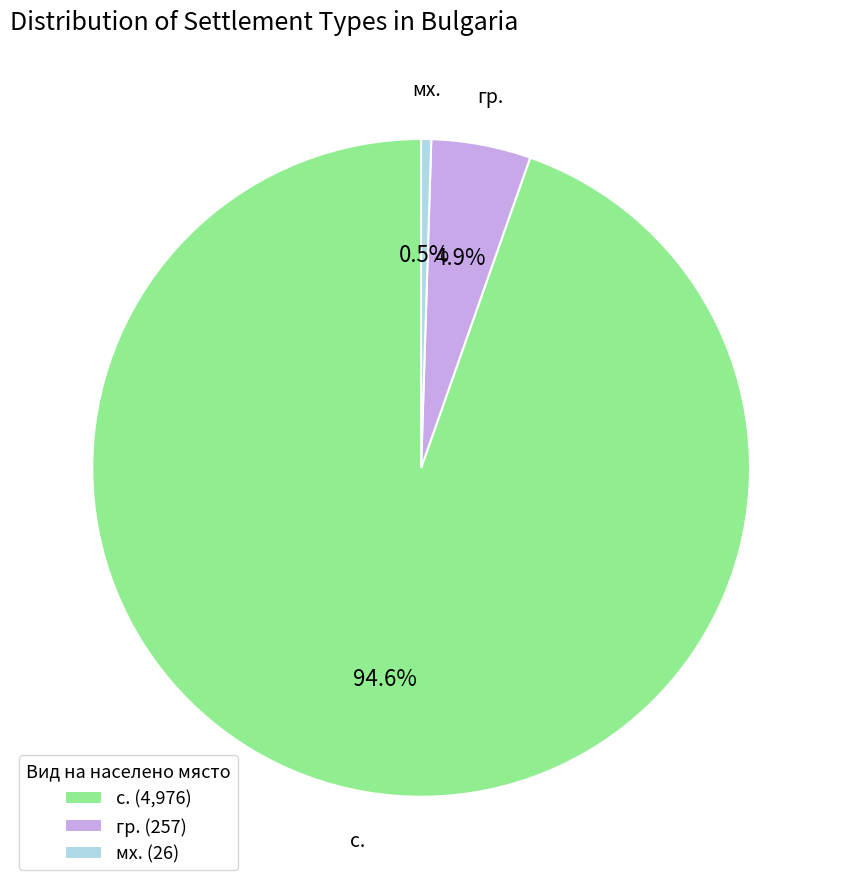

Which category has the smallest portion of the pie?

мх.